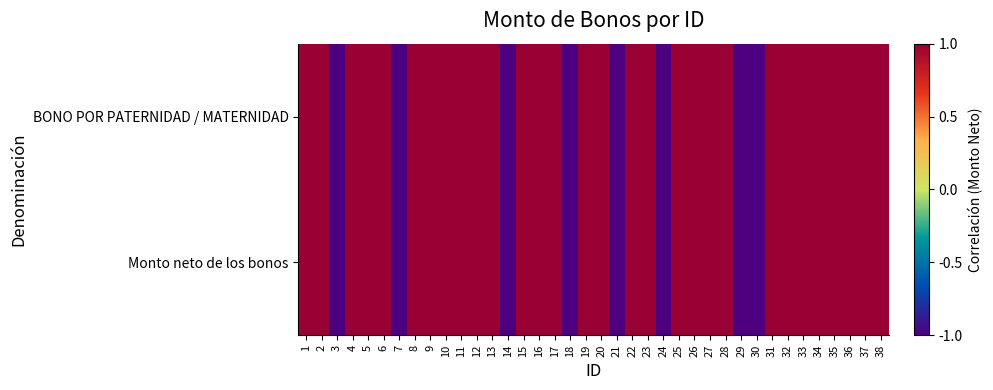

Which label corresponds to the largest value in the chart?

1